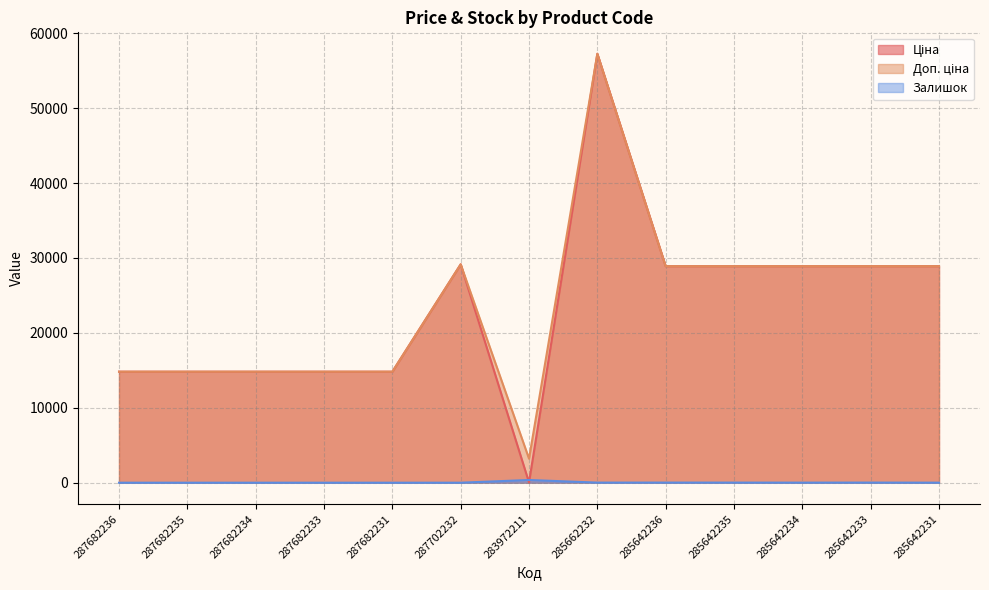

Does the chart have visible grid lines?

Yes